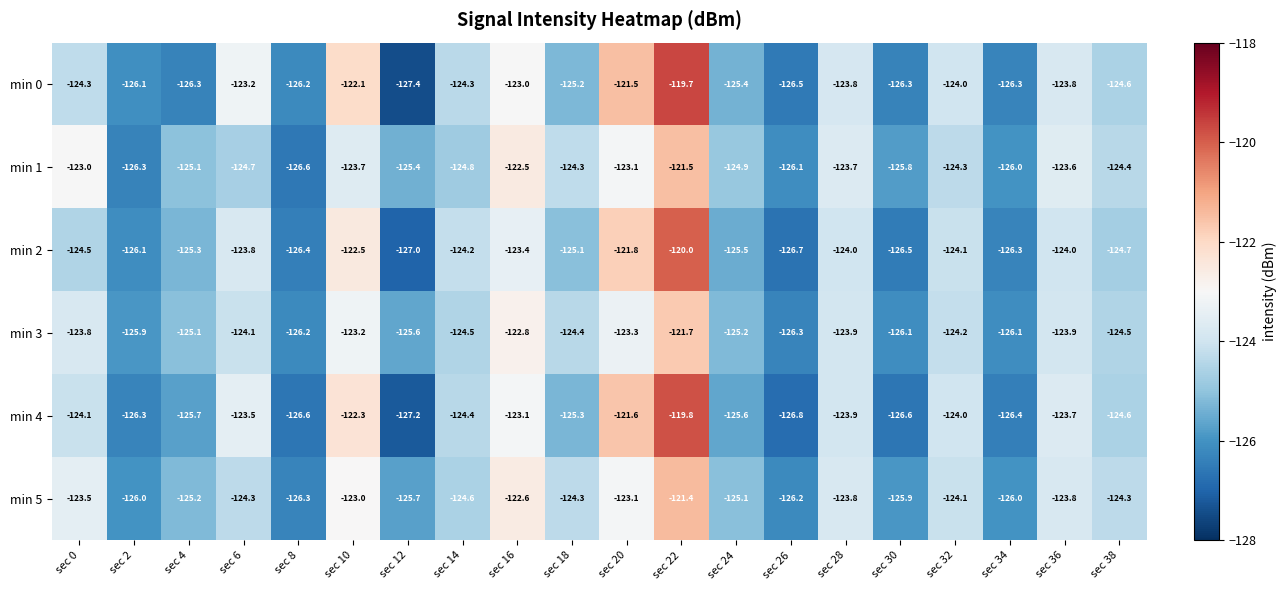

At which label is min 0 closest to -123?

sec 16